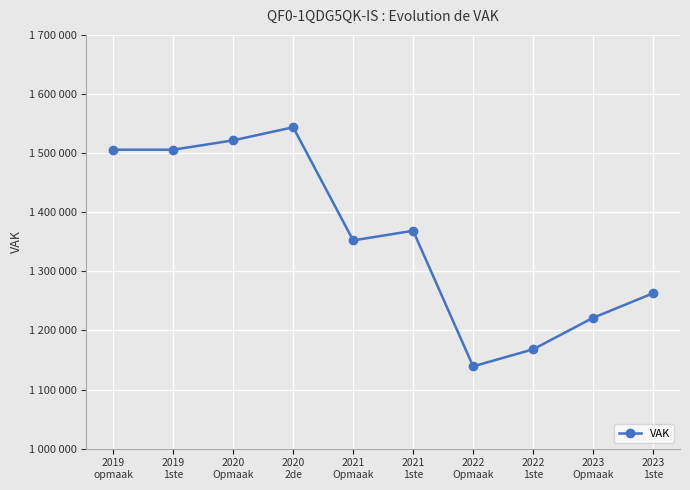

At which category does the data reach its first local peak?

2020
2de